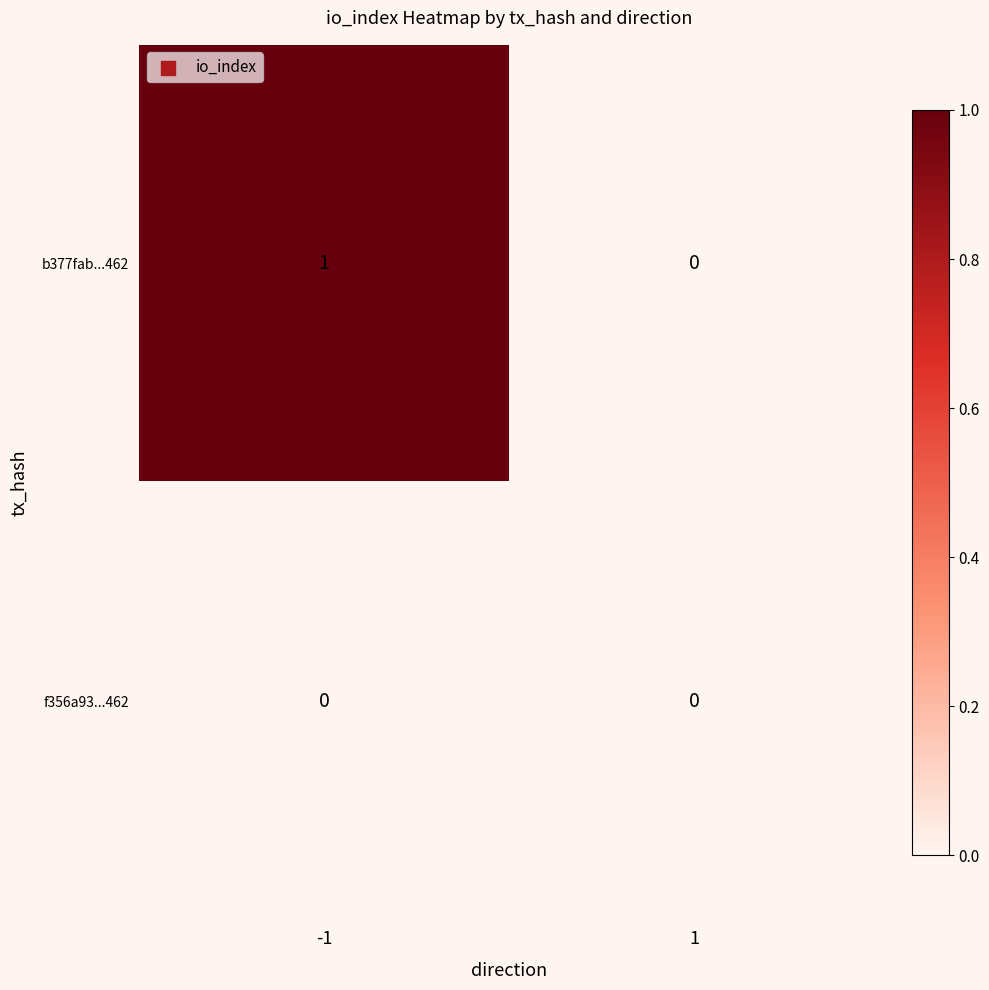

The value of b377fab...462 at -1 is 1. True or false?

True